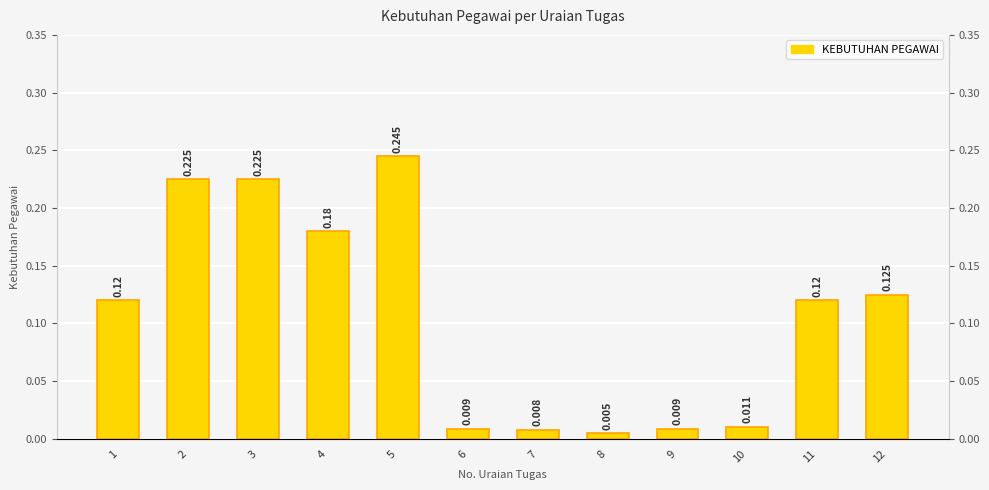

What is the change in value from 2 to 6?

-0.2